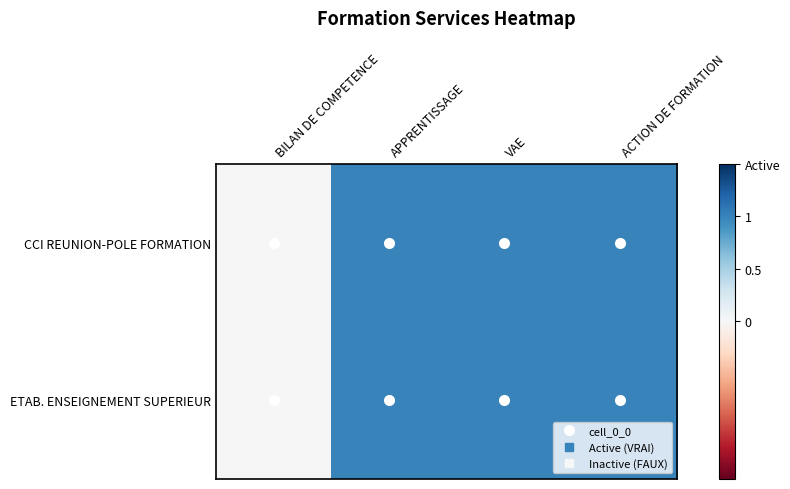

Which series changed the most between APPRENTISSAGE and ACTION DE FORMATION?

CCI REUNION-POLE FORMATION